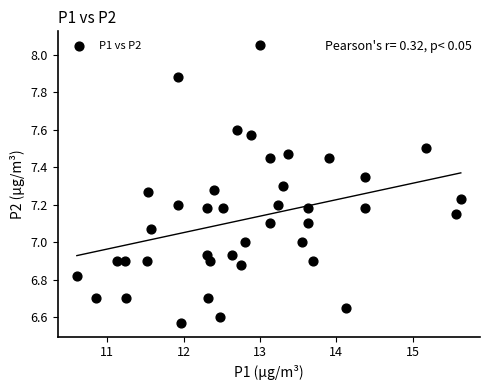

What is the range of Y values (max minus min)?

1.5